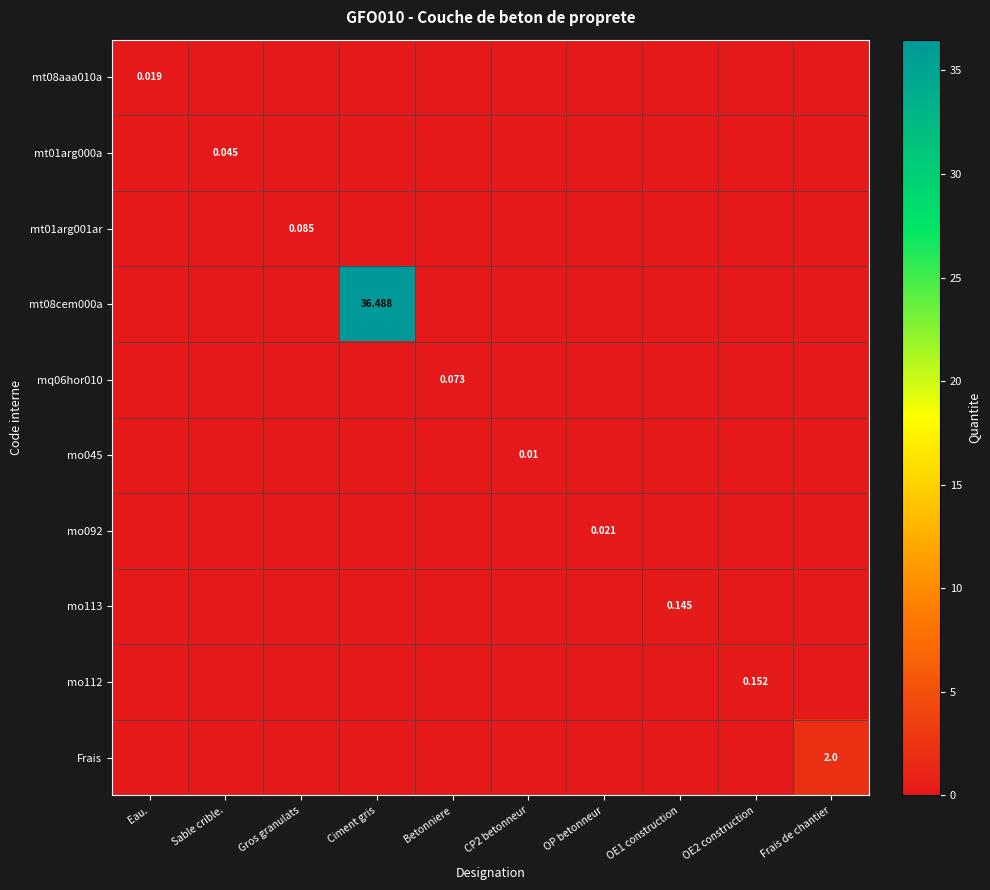

At how many categories does at least one series exceed 16?

1